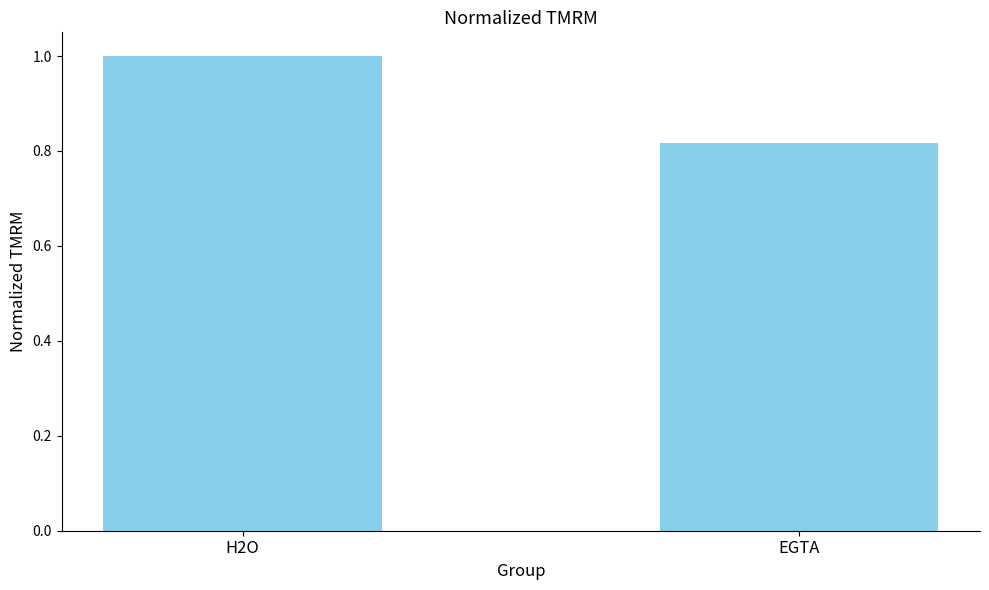

How many bars are there in total?

2